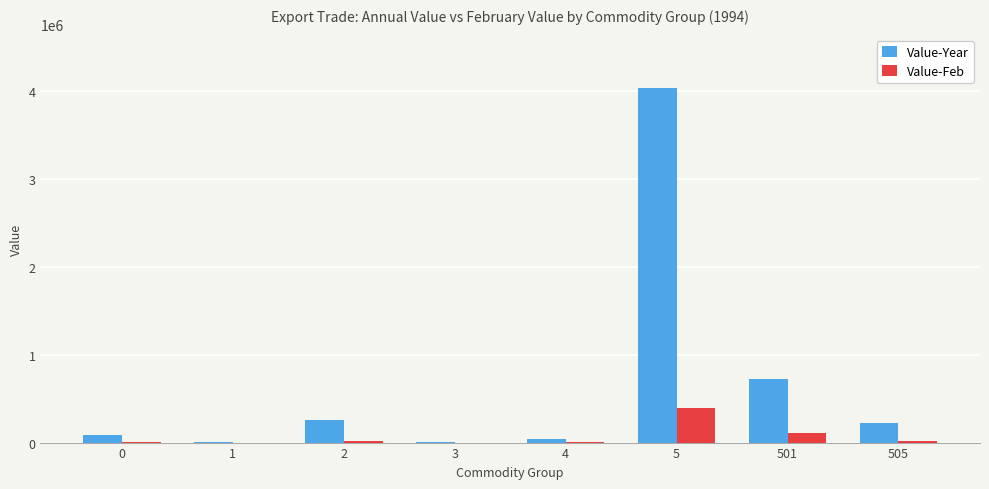

Where is Value-Feb nearest to the value 194672?

501